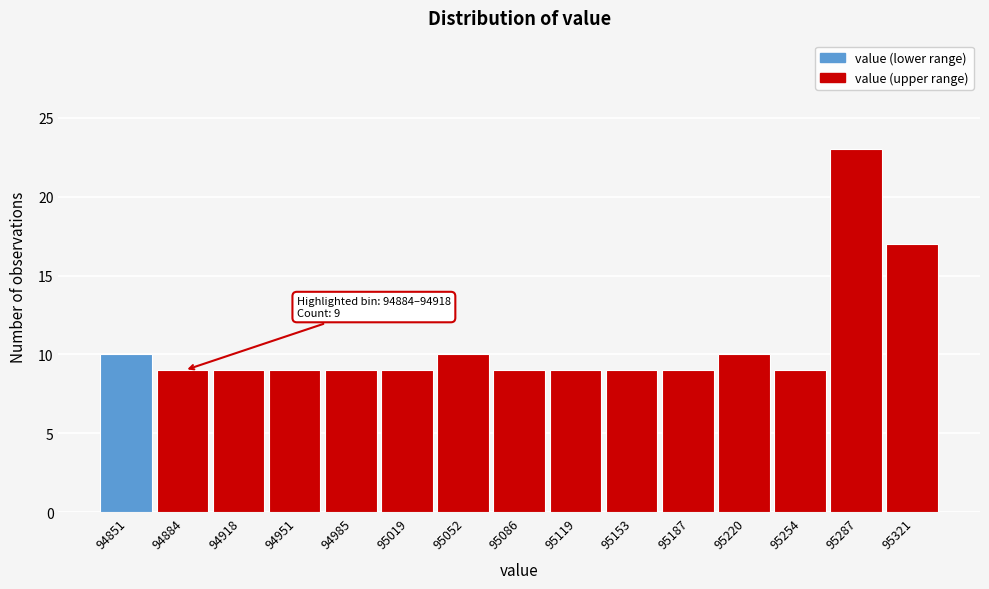

Reading left to right, what are all the values shown in this chart?

10	9	9	9	9	9	10	9	9	9	9	10	9	23	17